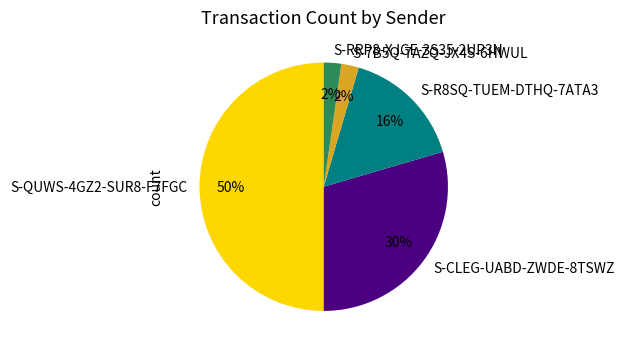

How many segments does this pie chart have?

5